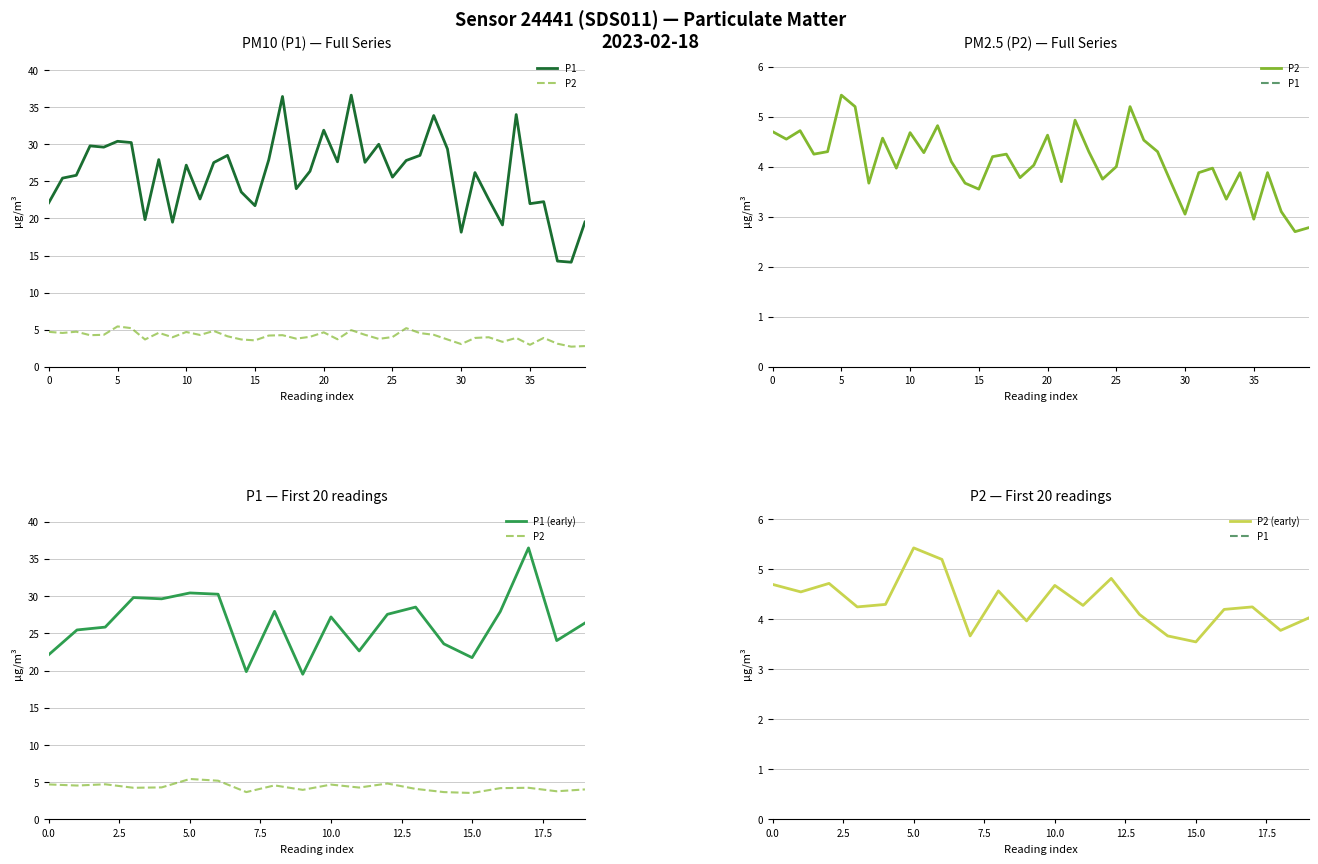

What is the difference between the maximum and minimum values in the P2 series?

1.9